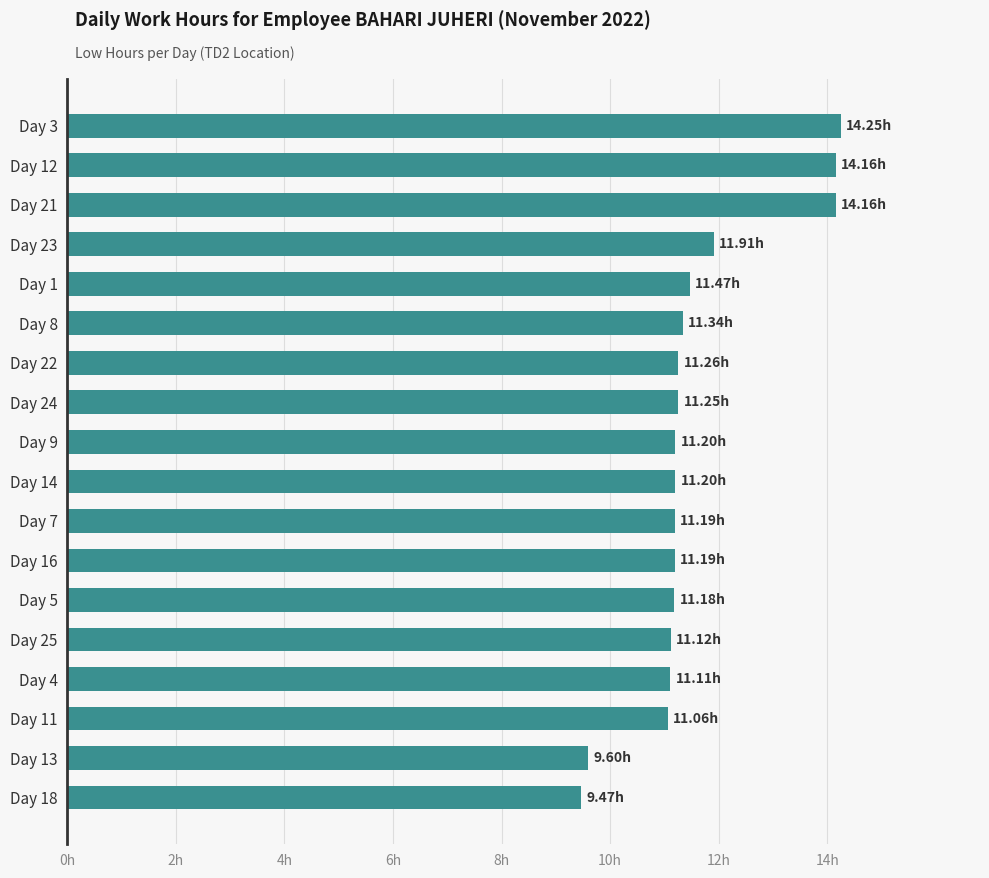

Does the chart contain any negative values?

No